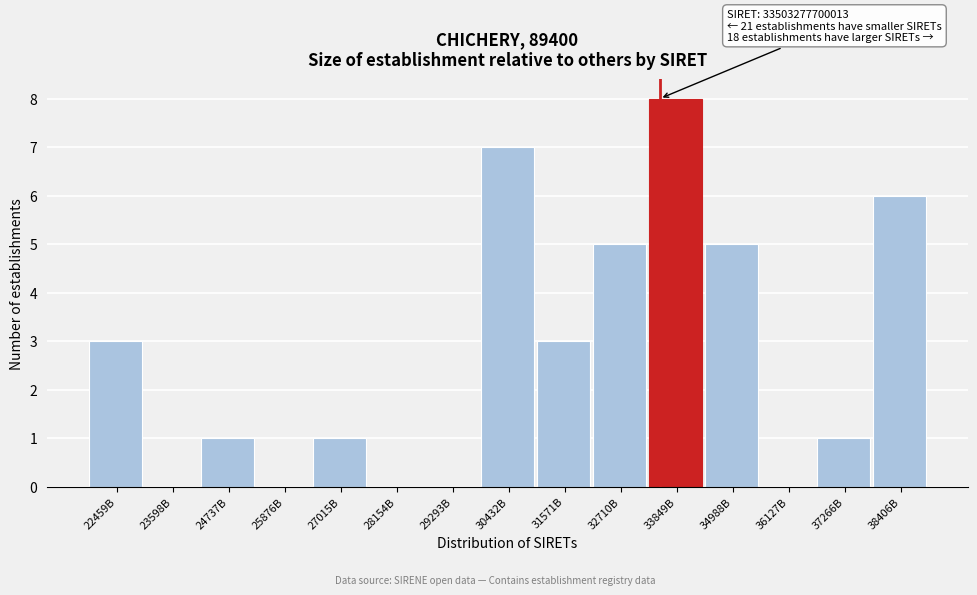

Reading left to right, list all the values displayed in this chart.

22459B=3	23598B=0	24737B=1	25876B=0	27015B=1	28154B=0	29293B=0	30432B=7	31571B=3	32710B=5	33849B=8	34988B=5	36127B=0	37266B=1	38406B=6